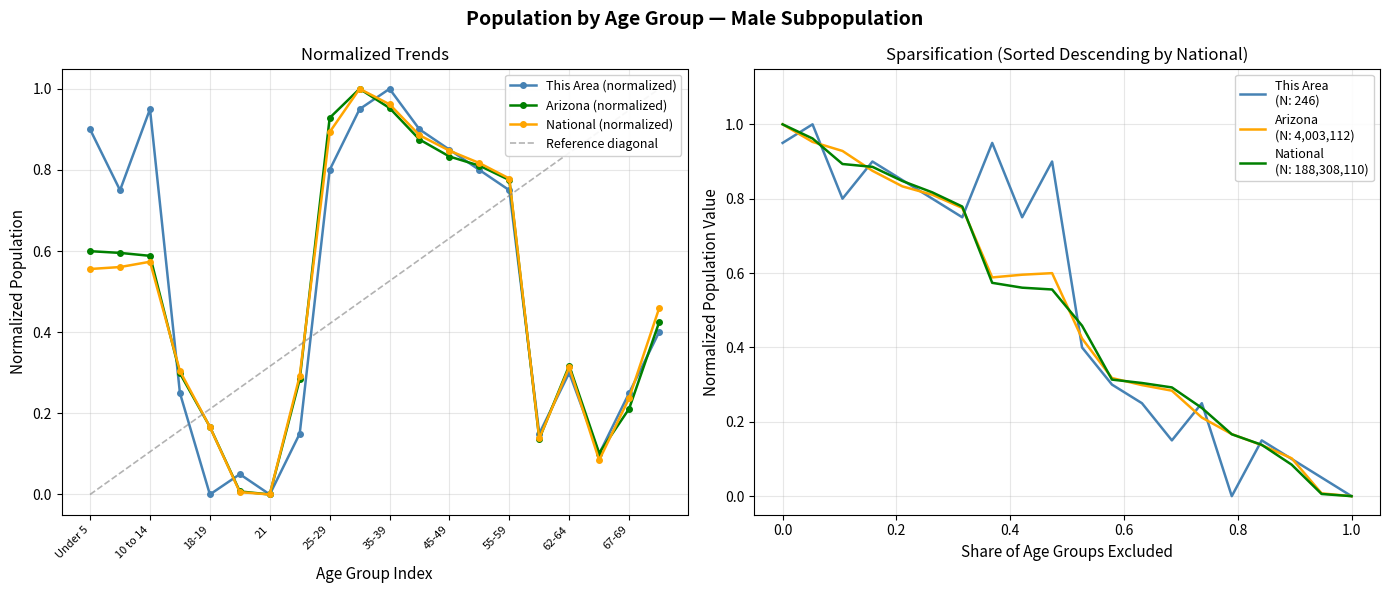

Is it true that This Area equals 0.4 at 40-44?

False